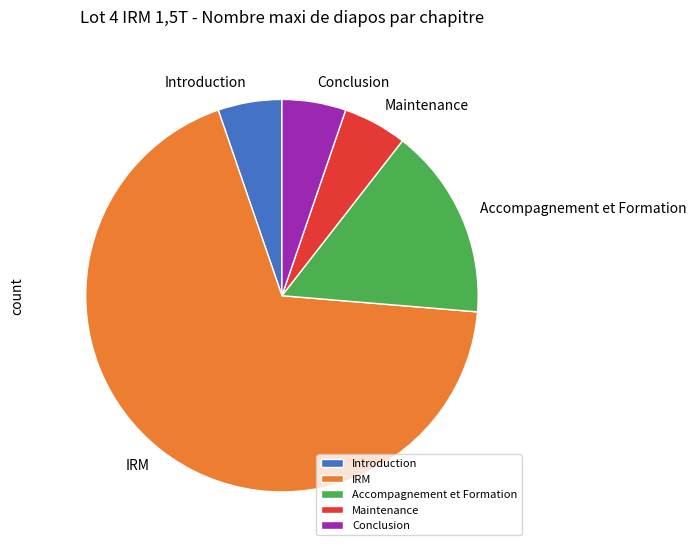

Is it true that Introduction is 1% of the pie?

False